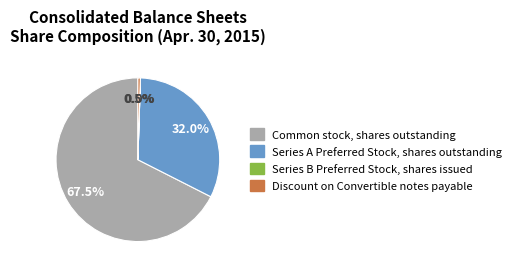

To the nearest percent, what is the difference between the Series A Preferred Stock, shares outstanding and Common stock, shares outstanding slice percentages?

36%